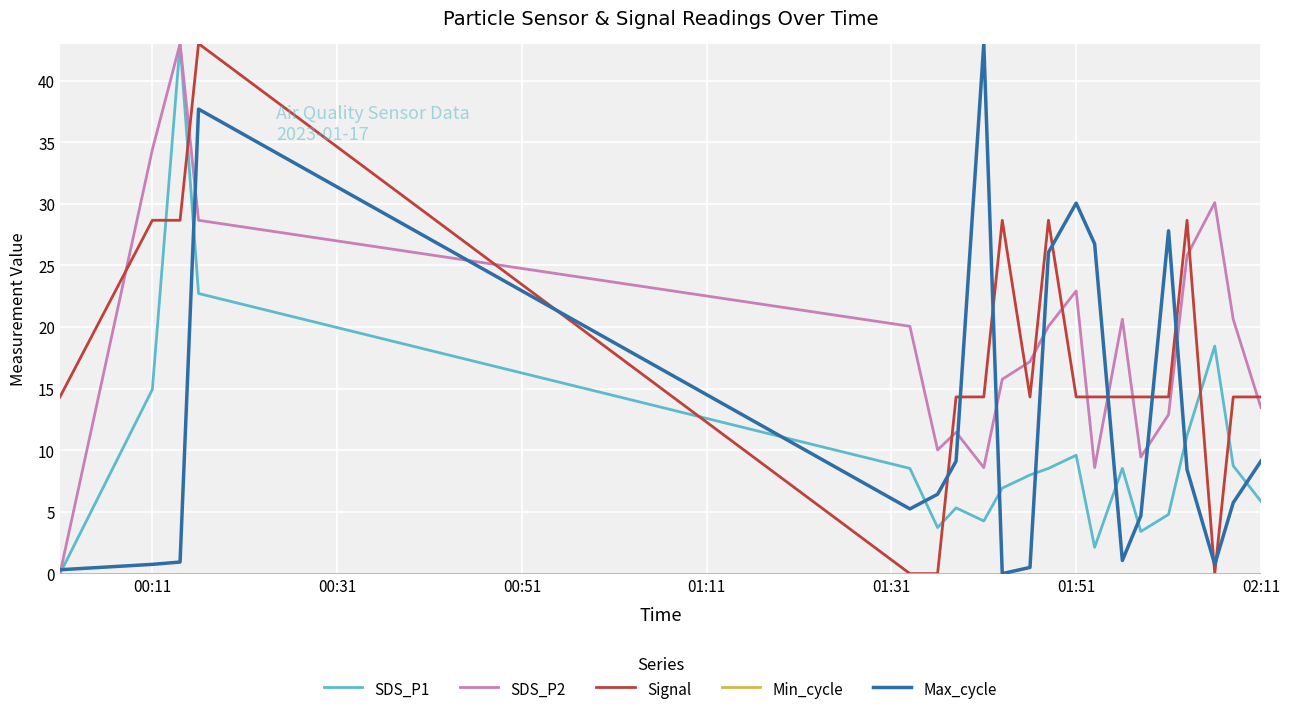

True or false: Signal and SDS_P2 cross at least once.

True